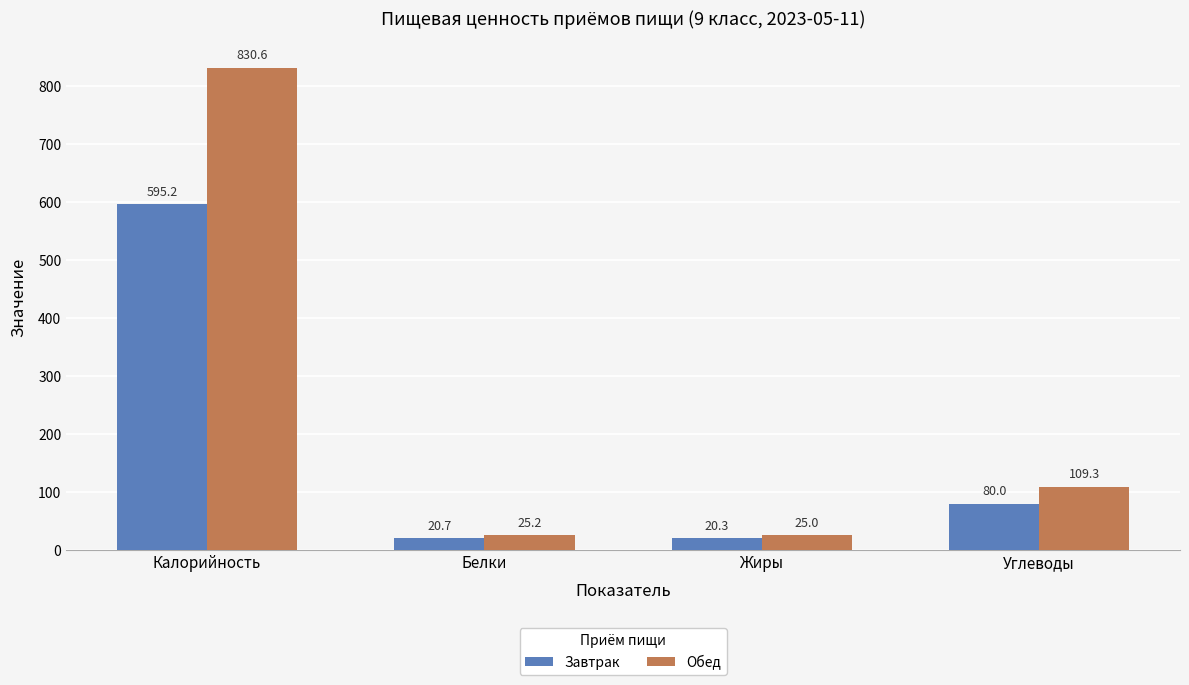

How many bars are there in each group?

2